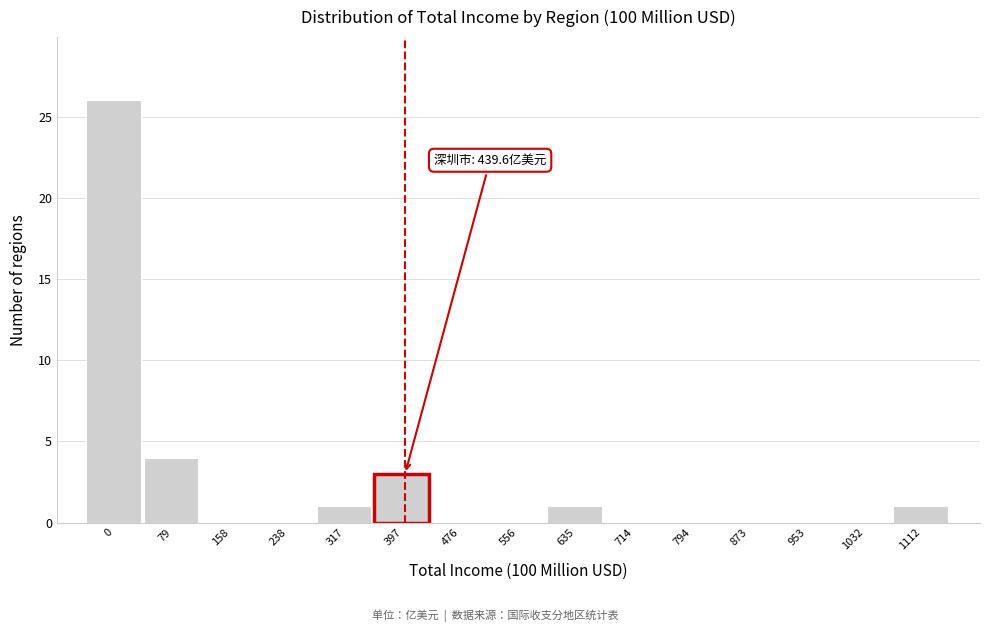

Reading left to right, transcribe all the data shown in this chart.

0=26	79=4	158=0	238=0	317=1	397=3	476=0	556=0	635=1	714=0	794=0	873=0	953=0	1032=0	1112=1